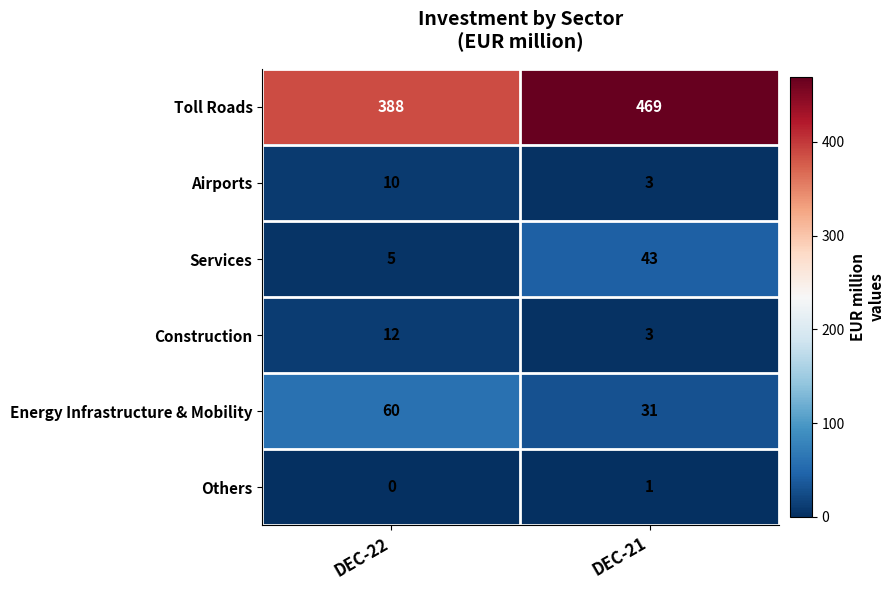

At which label does Airports reach its peak?

DEC-22